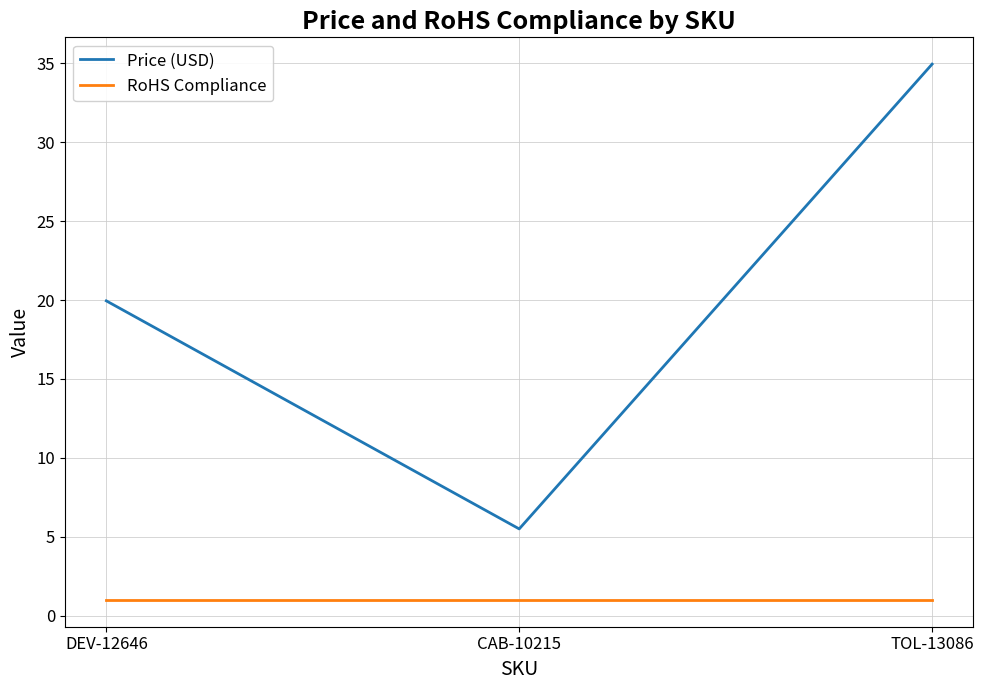

True or false: Price (USD) has a value of 19.9 at DEV-12646.

True